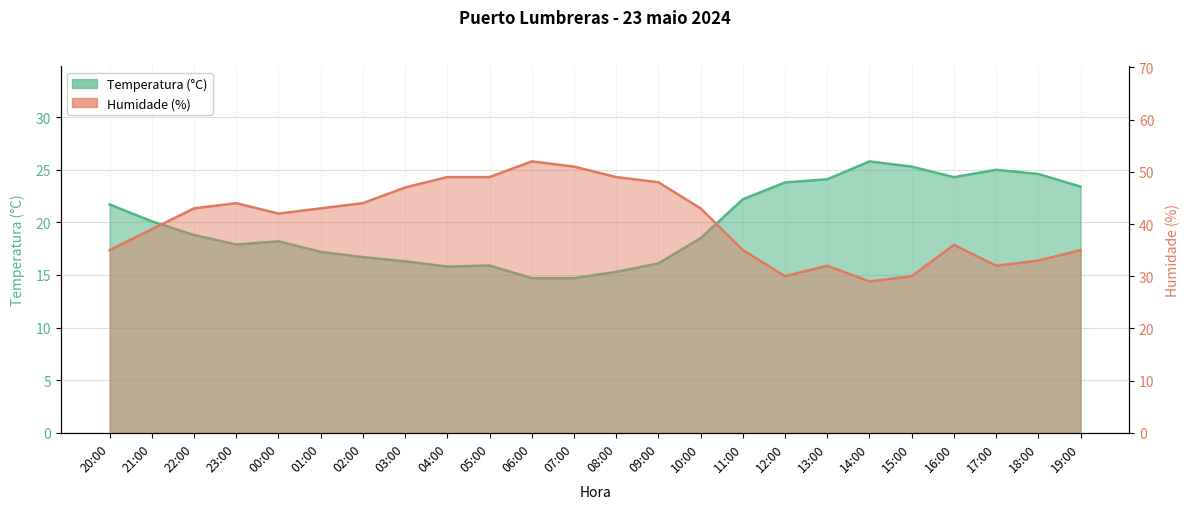

True or false: Temperatura (°C) and Humidade (%) intersect in this chart.

False